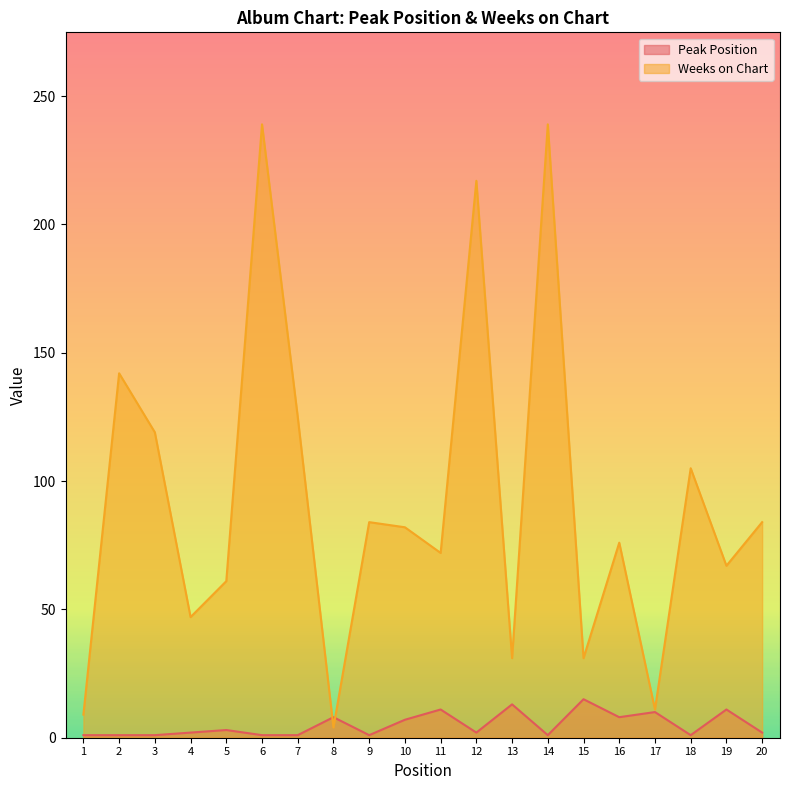

The Weeks on Chart series shows 30 at 3. True or false?

False